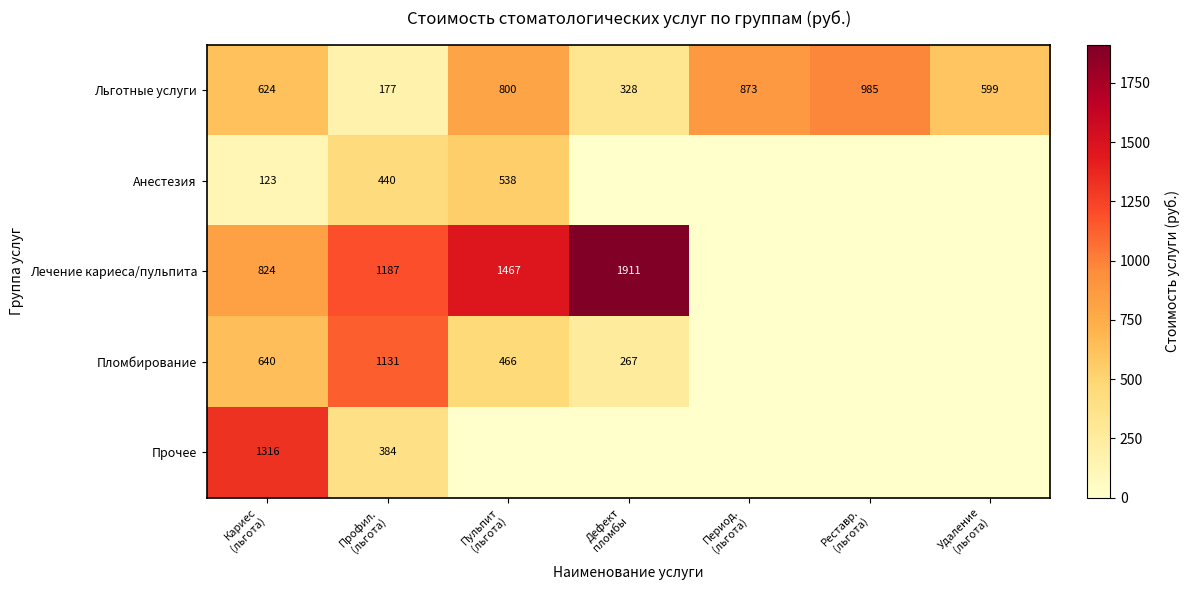

At which category is the sum across all series the highest?

Кариес
(льгота)